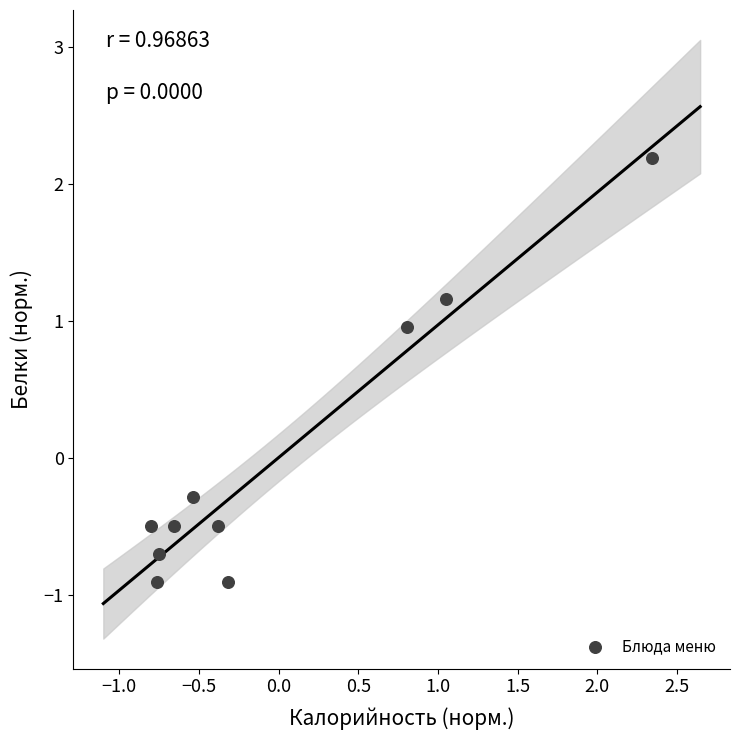

What Y value in the scatter plot is closest to 0?

-0.3